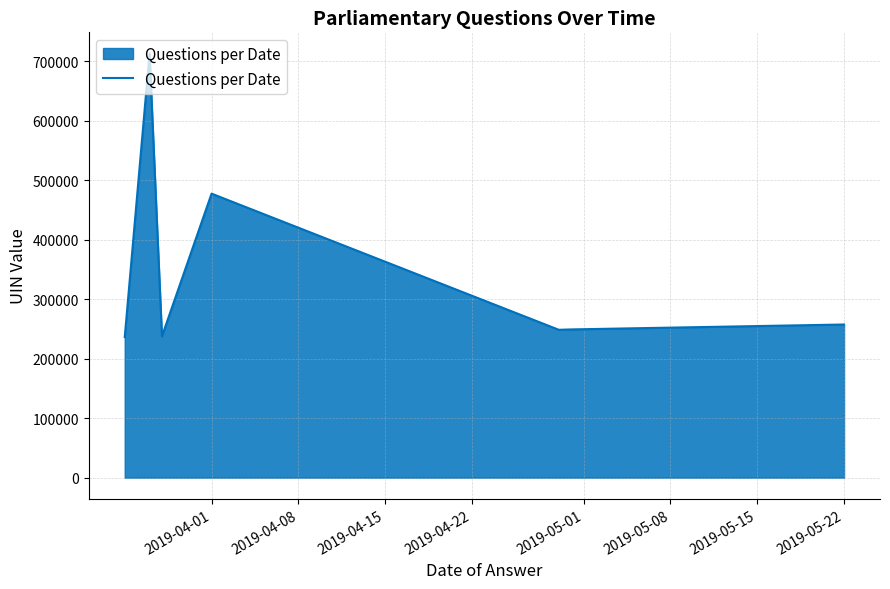

What is the difference between the maximum and second lowest values?

475546